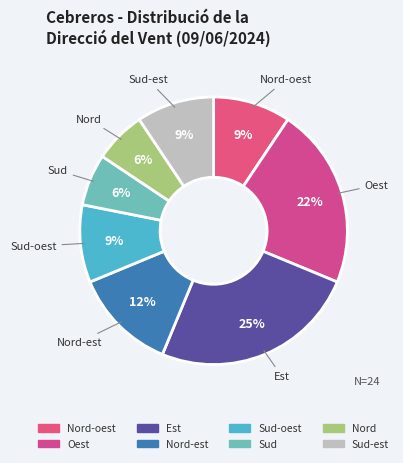

How many slices are in this pie chart?

8